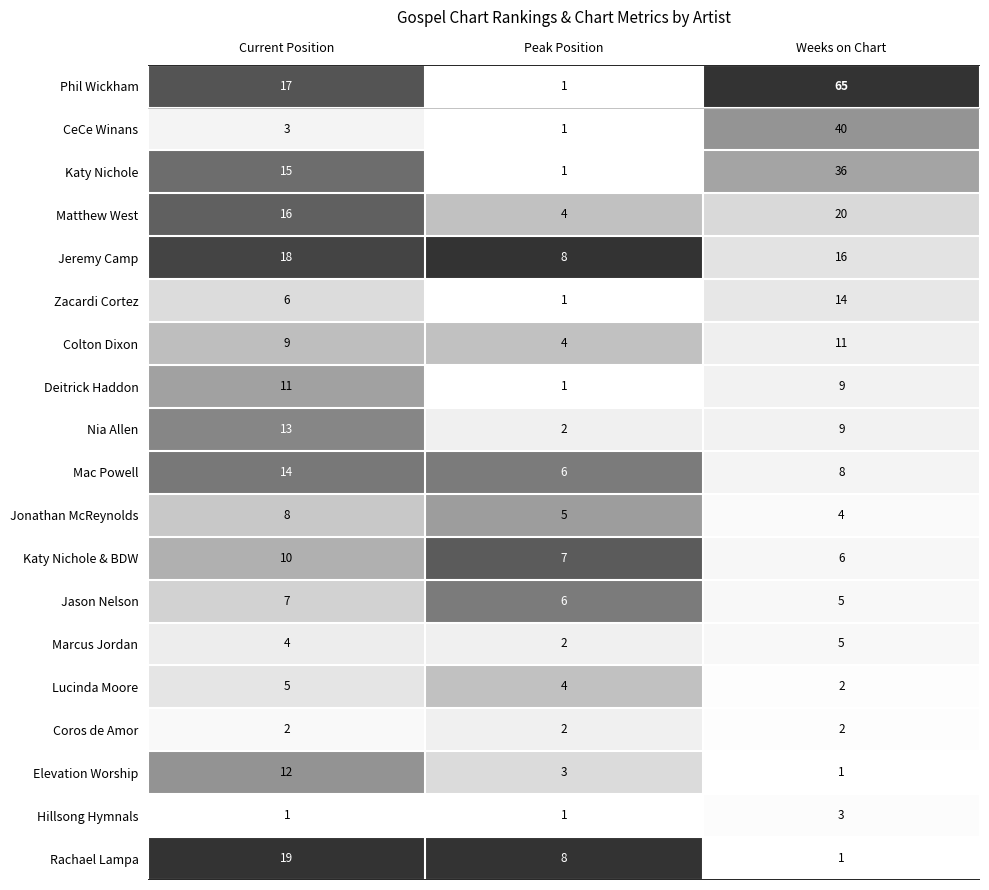

Which series has the largest total across all categories?

Phil Wickham